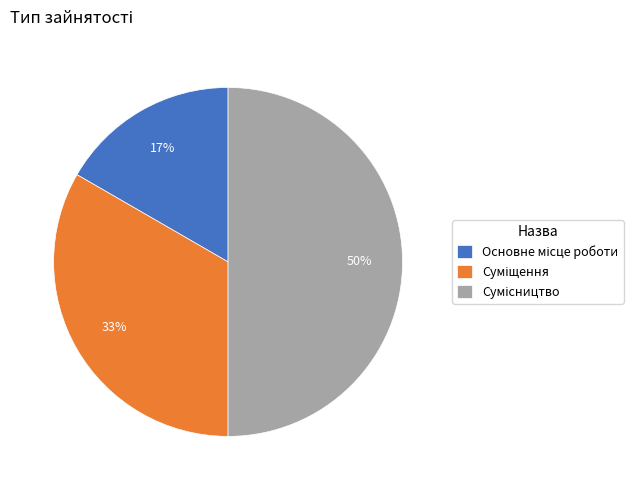

To the nearest percent, what is the average slice percentage?

33%